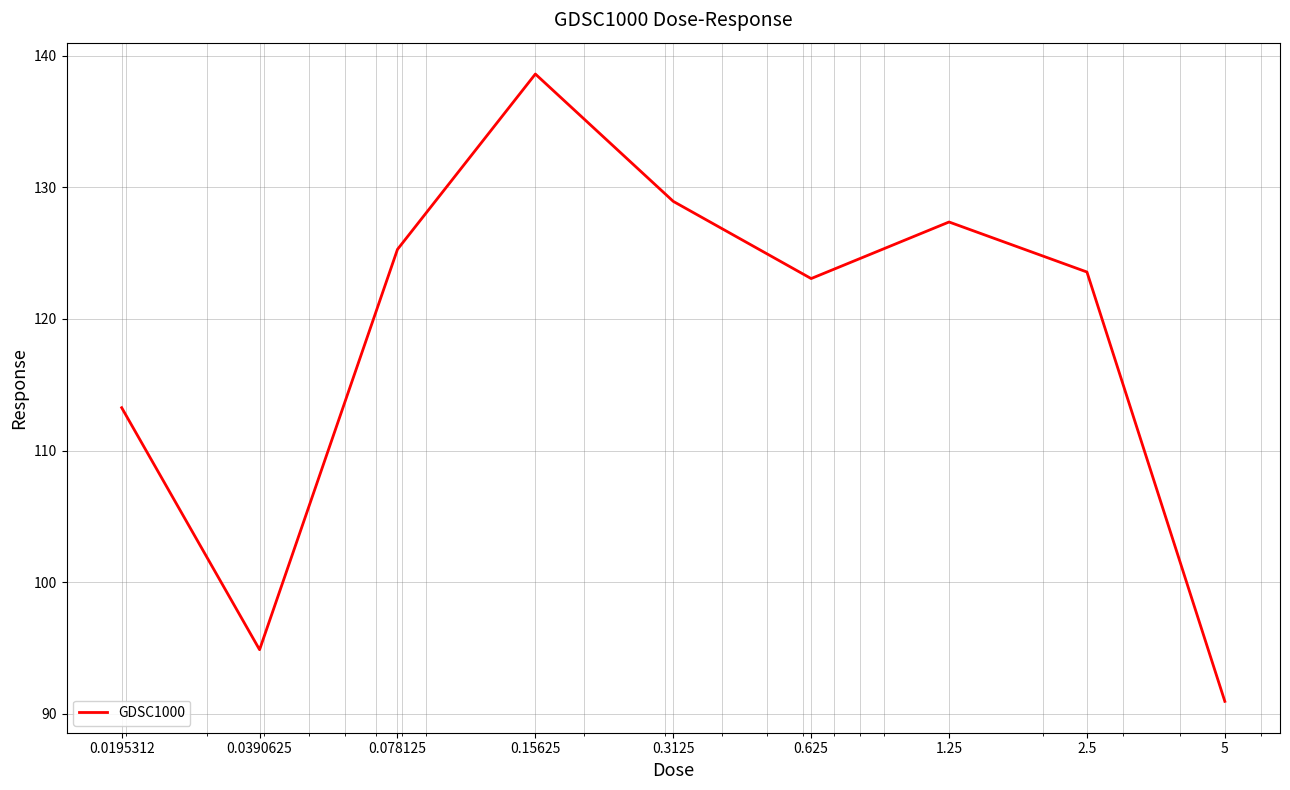

What is the difference between the maximum and minimum values?

47.6